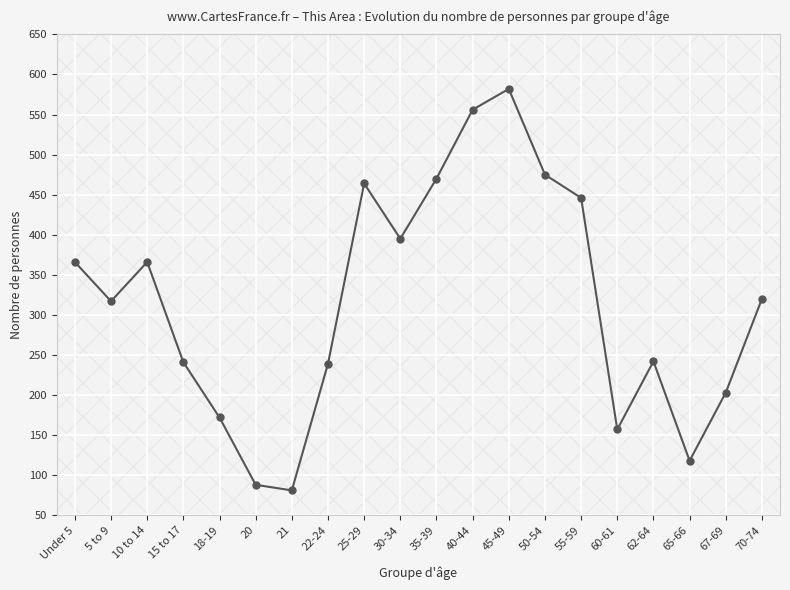

What is the label of the 2nd point from the right?

67-69